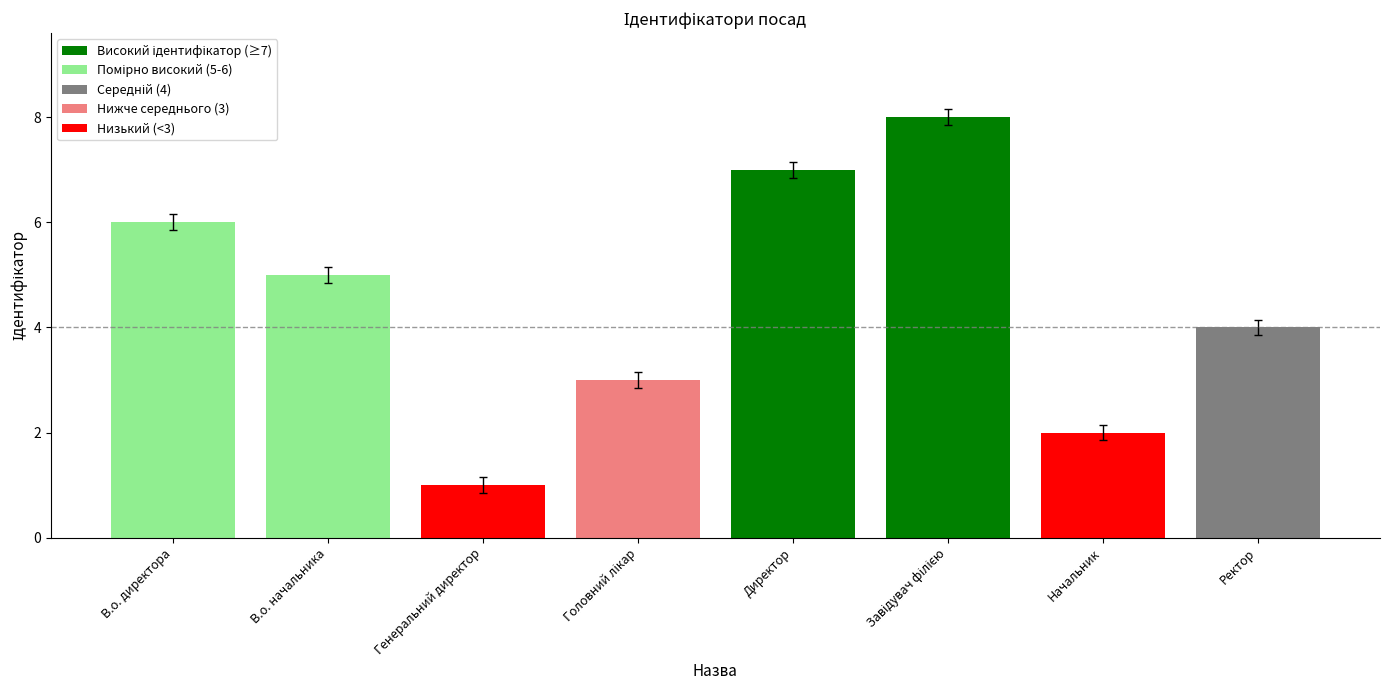

Reading left to right, extract all data points from this chart.

6	5	1	3	7	8	2	4